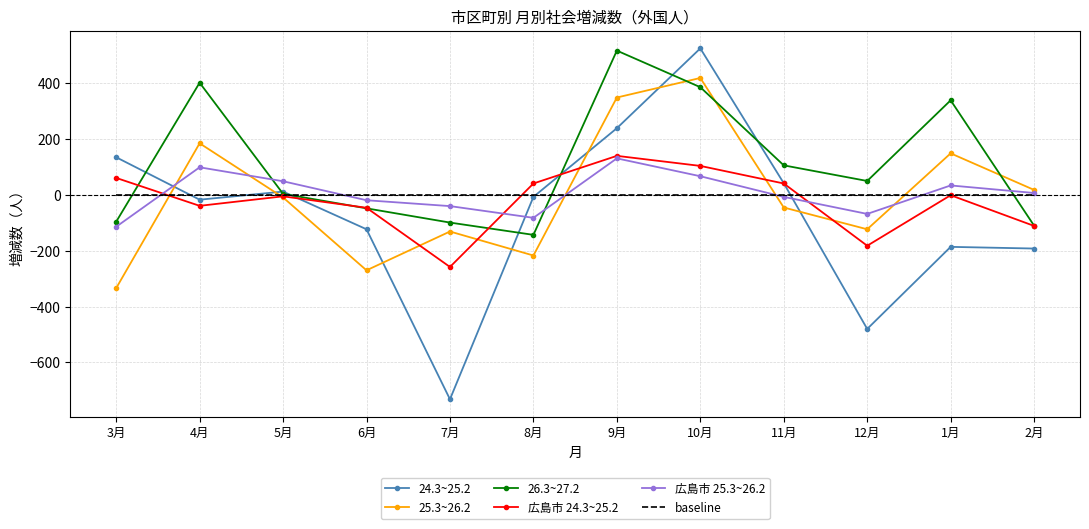

True or false: 26.3~27.2 has a value of 4 at 5月.

True